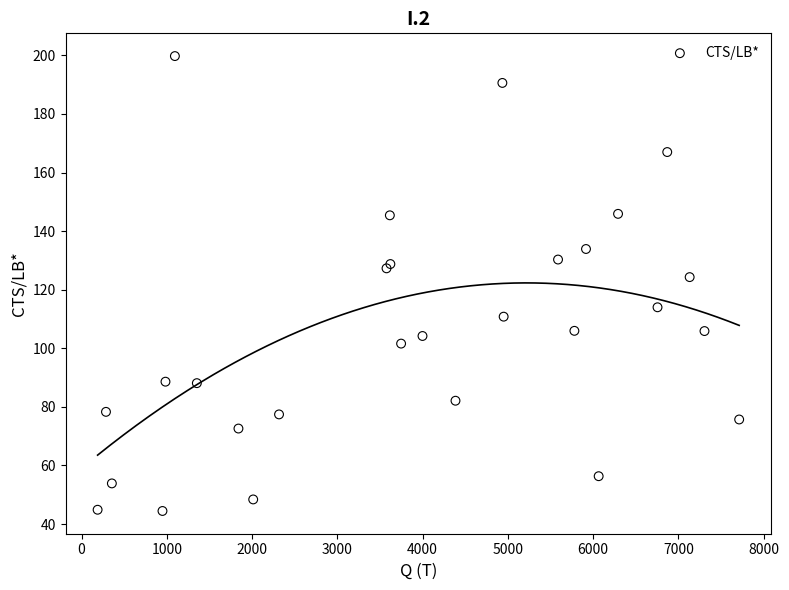

What Y value in the scatter plot is closest to 122?

124.3